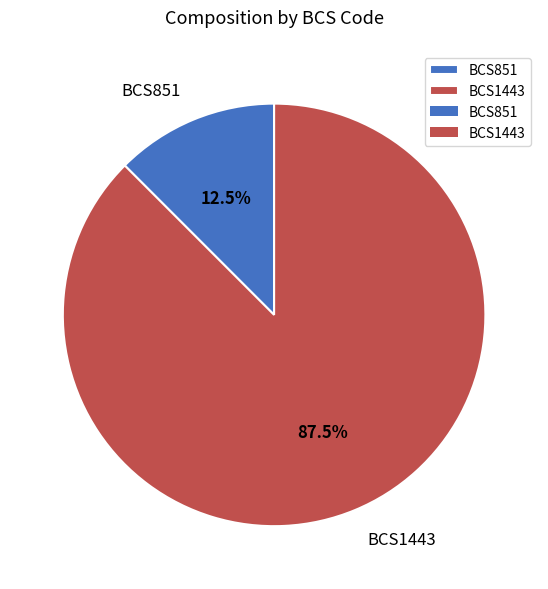

Which slice is the largest?

BCS1443